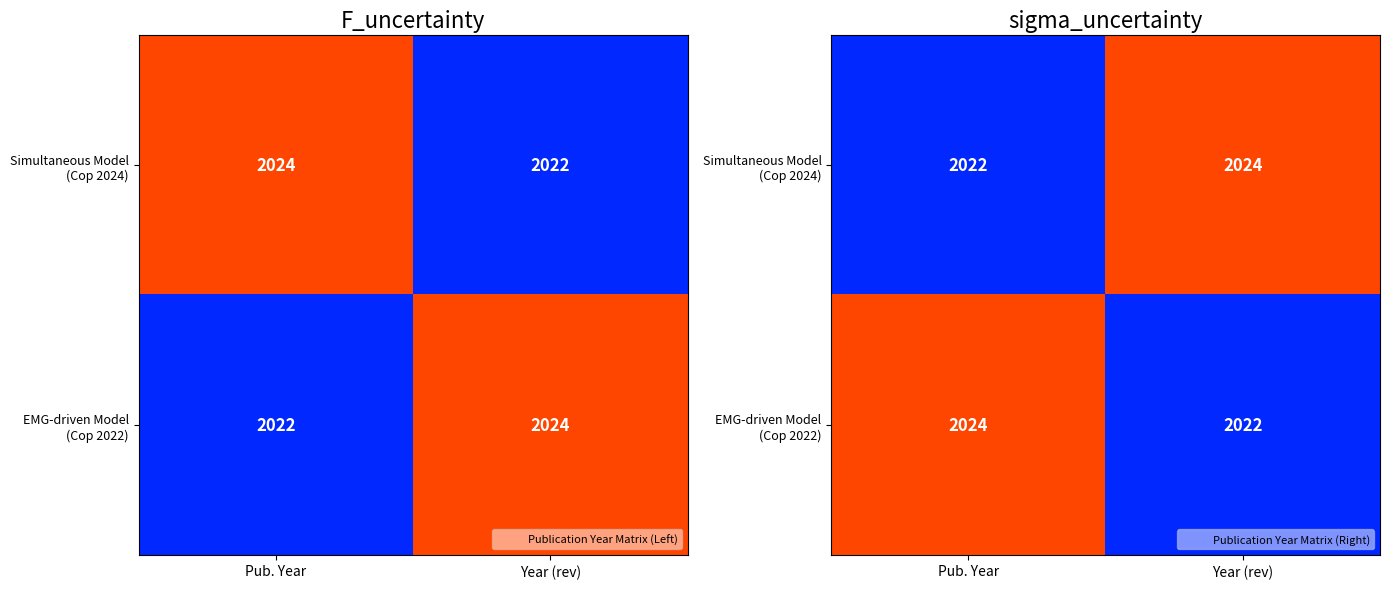

How many series are shown in this chart?

2